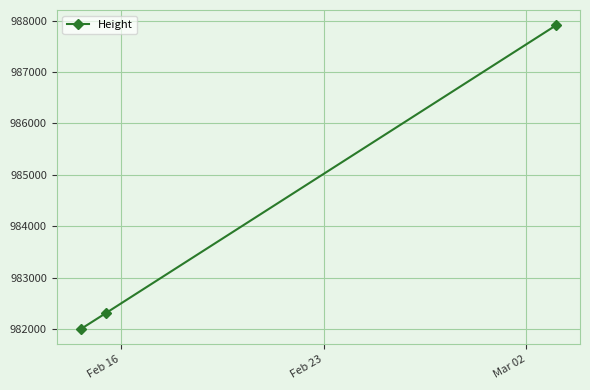

What is the difference between the maximum and minimum values?

5913